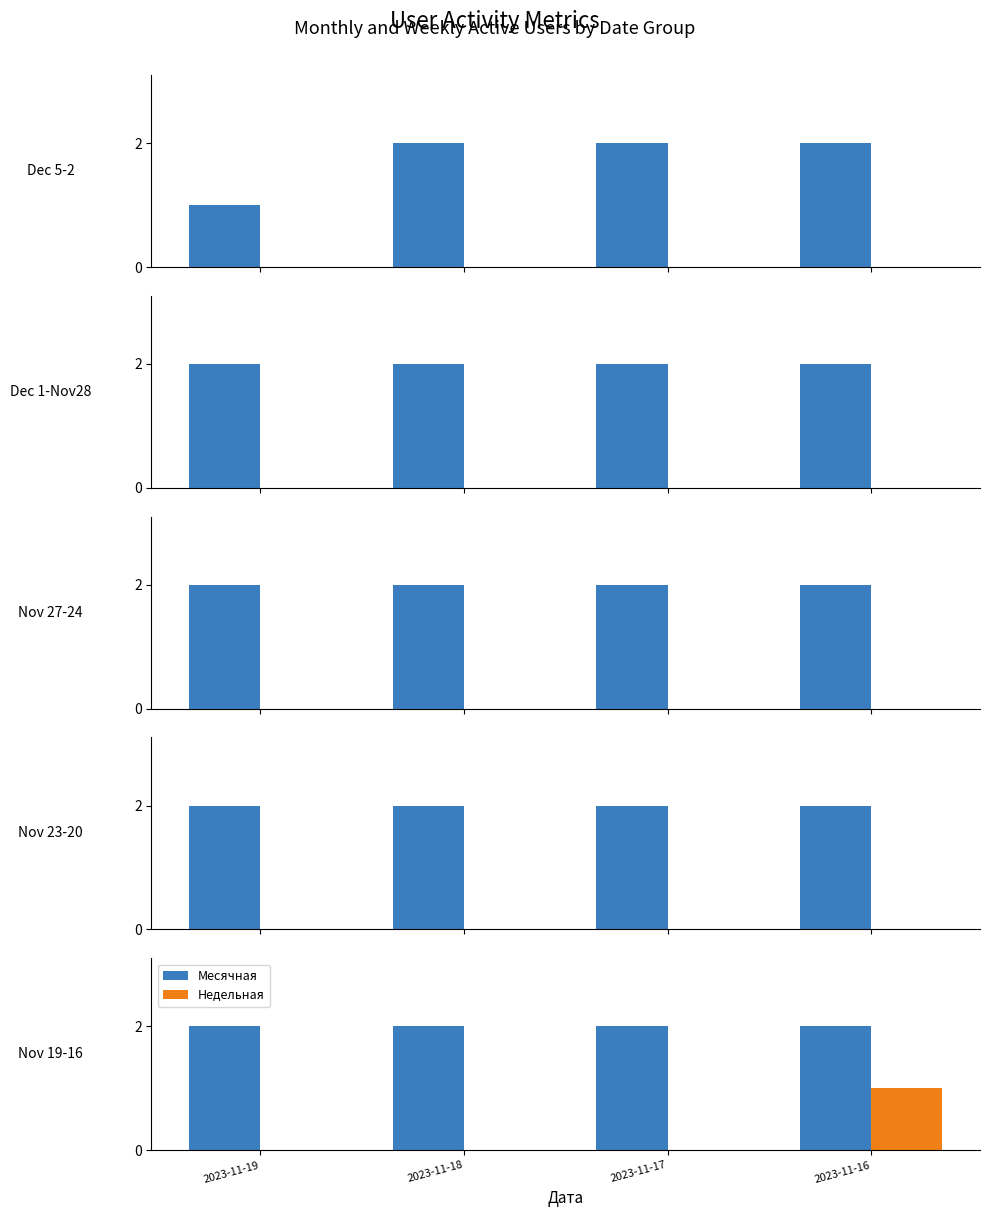

How many bars are there in each group?

2